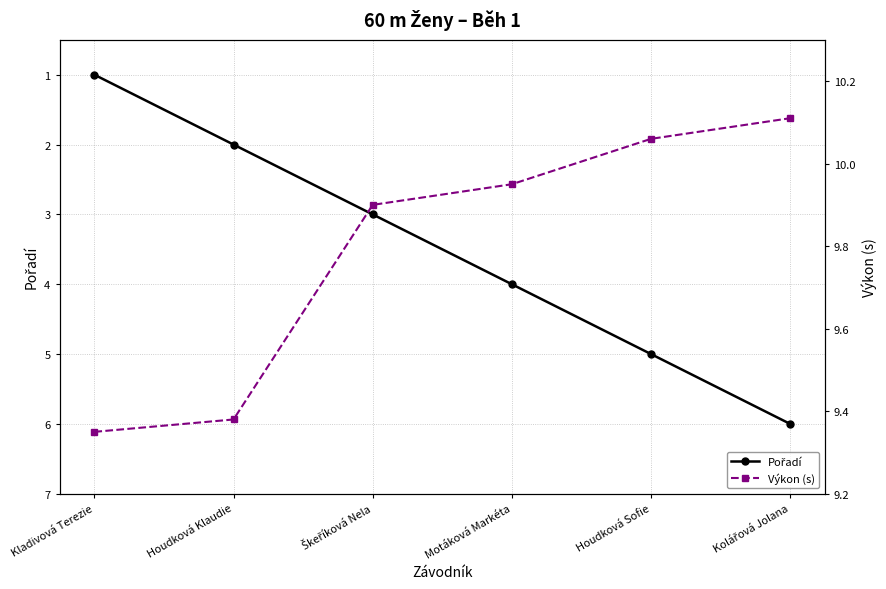

Which series changed the most between Houdková Sofie and Kolářová Jolana?

Pořadí